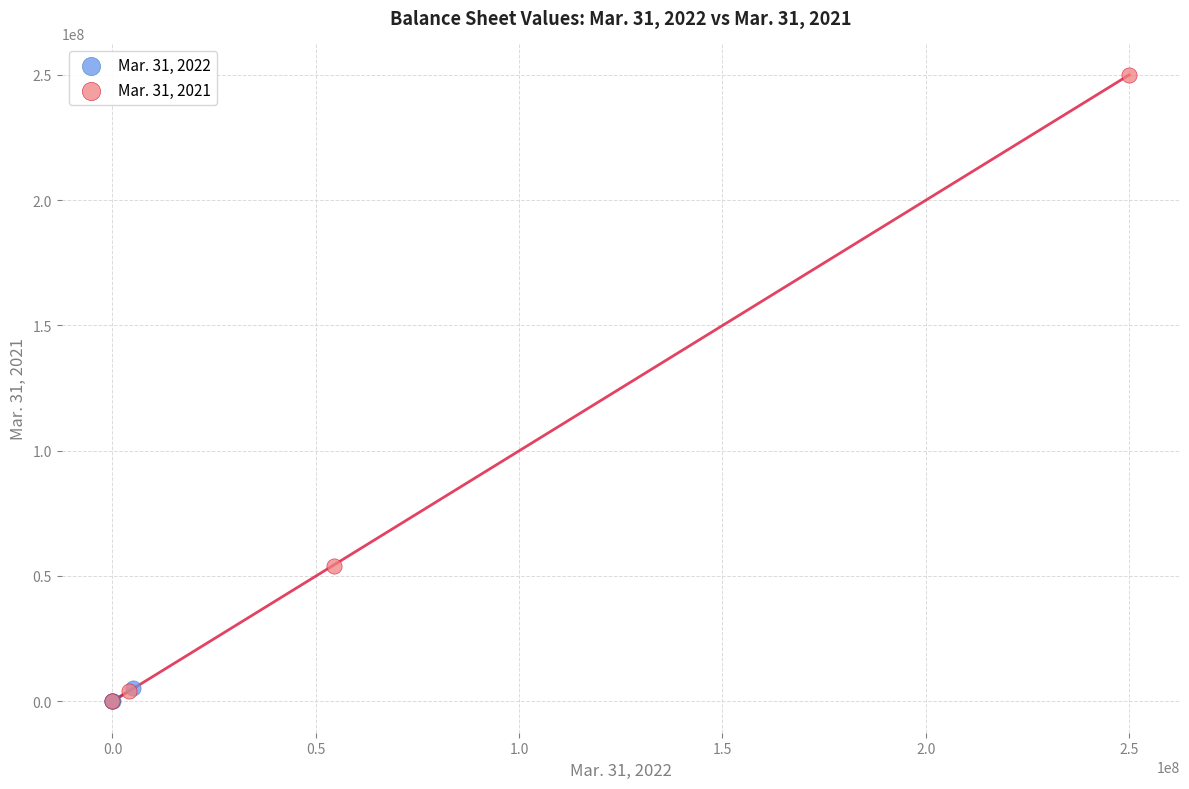

What are all the series names shown in the legend?

Mar. 31, 2022, Mar. 31, 2021